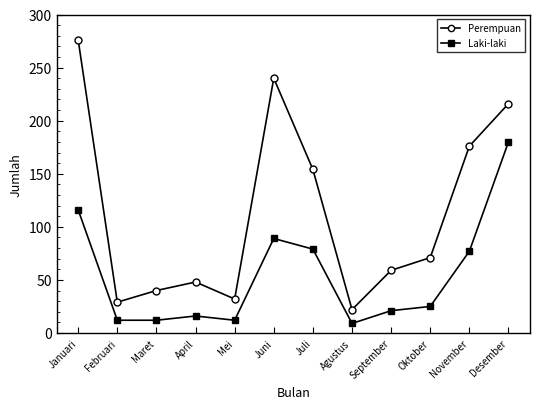

What is the average value of the Perempuan series?

114